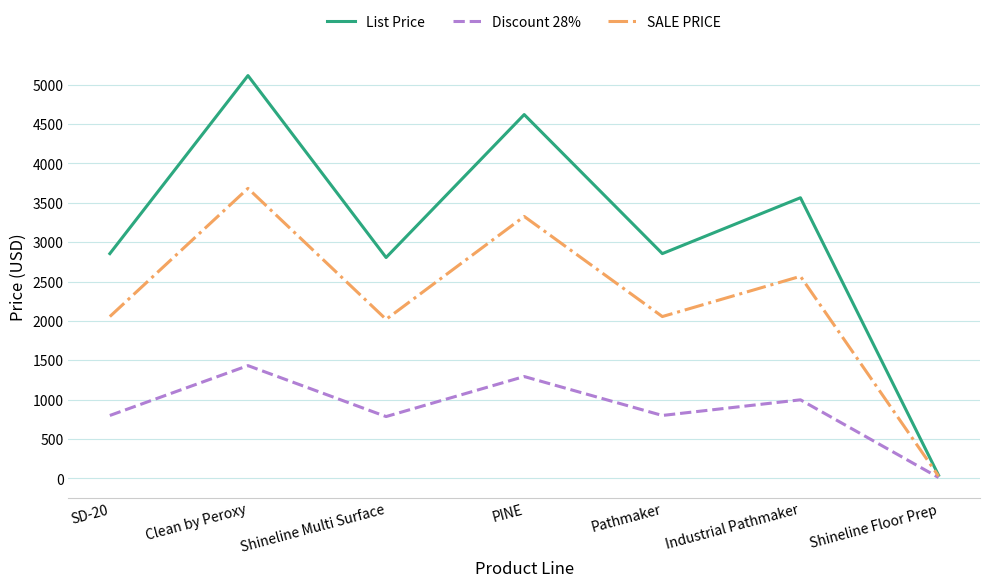

Is it true that SALE PRICE equals 3326.4 at PINE?

True